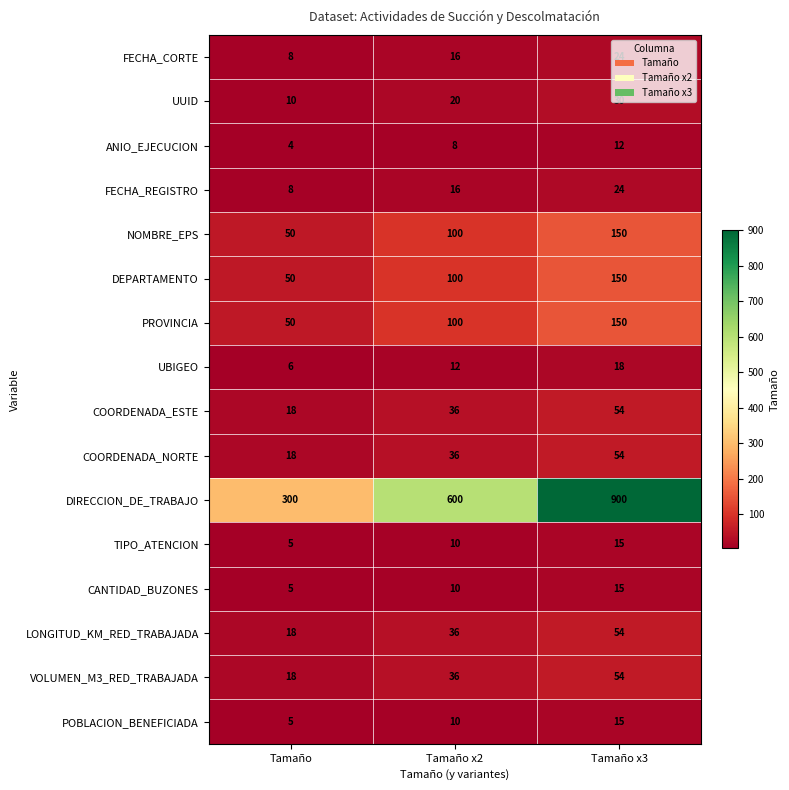

What is the sum of the ANIO_EJECUCION values at Tamaño x2 and Tamaño x3?

20